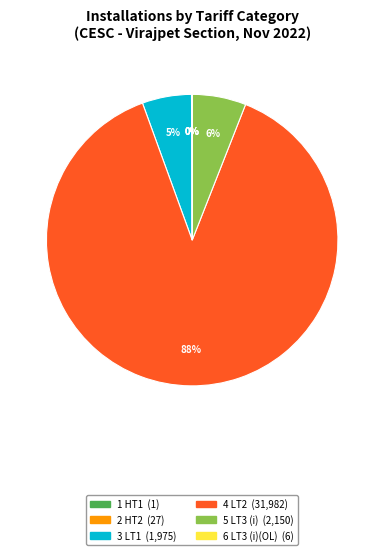

To the nearest percent, what is the average slice percentage?

17%